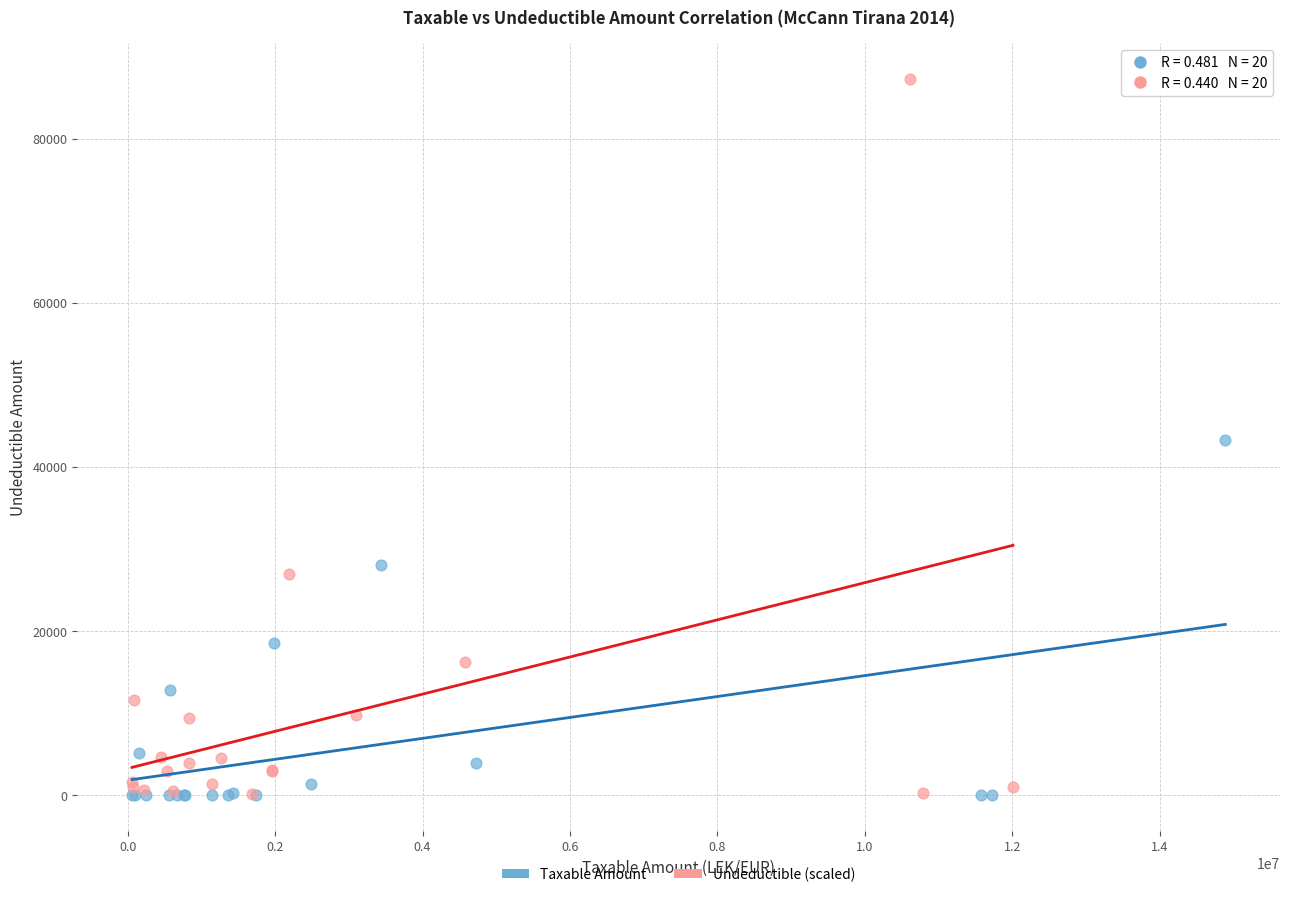

Which series has the largest Y range (max minus min)?

Undeductible (scaled)